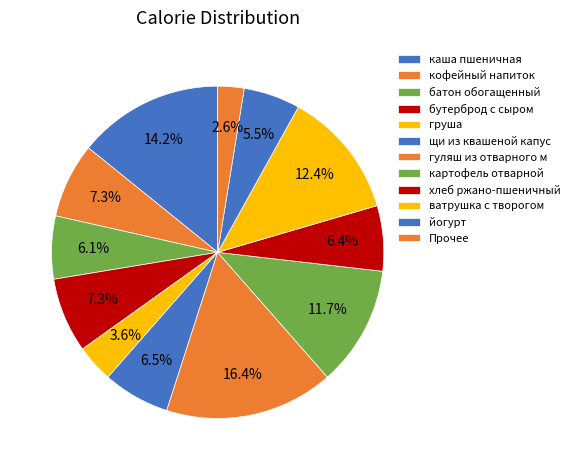

To the nearest percent, what is the average slice percentage?

8%